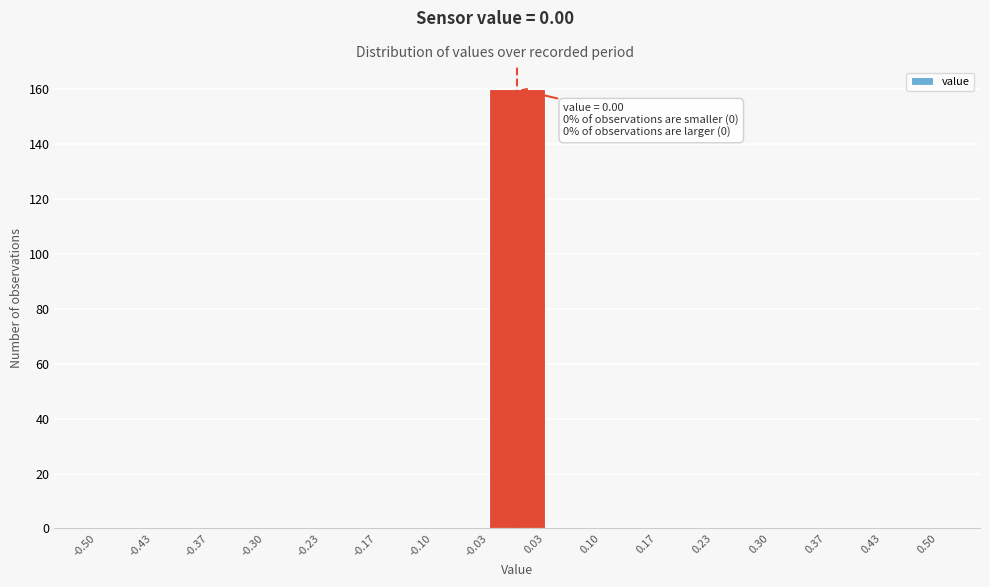

Which range on the x-axis has the tallest bar?

-0.03 to 0.03